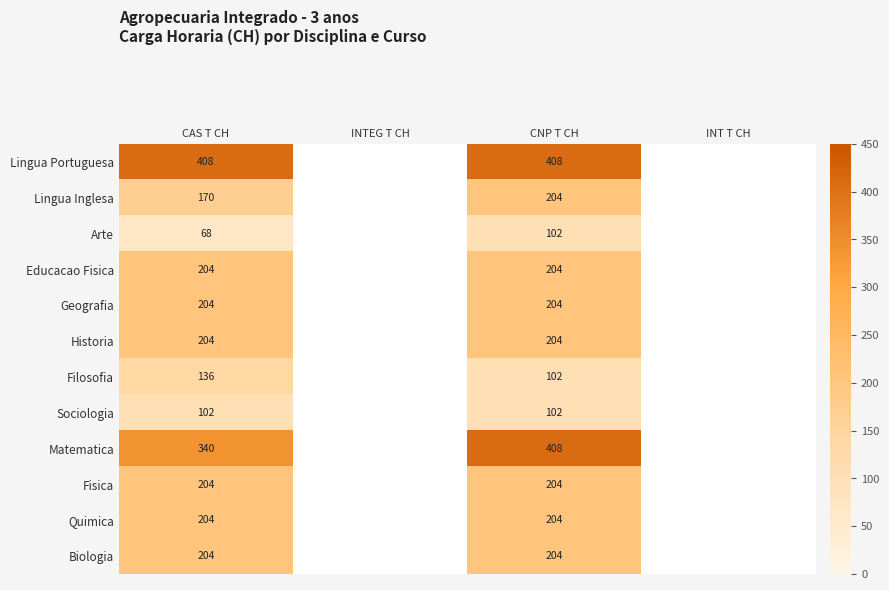

Count the number of categories in the chart.

4